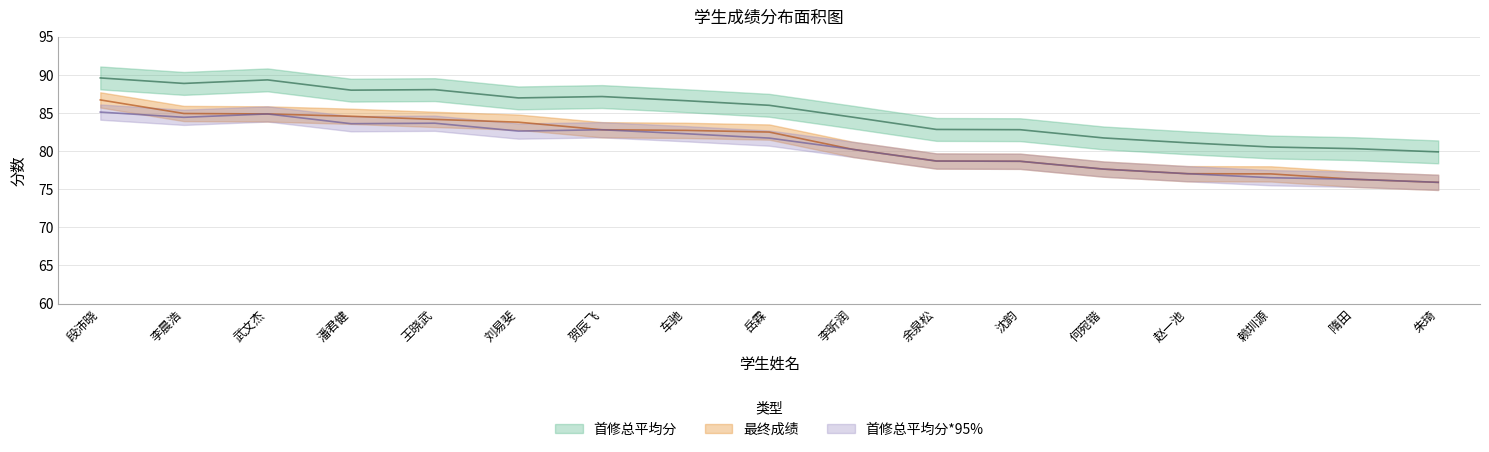

What is the total value across all series at 赖圳源?

234.0